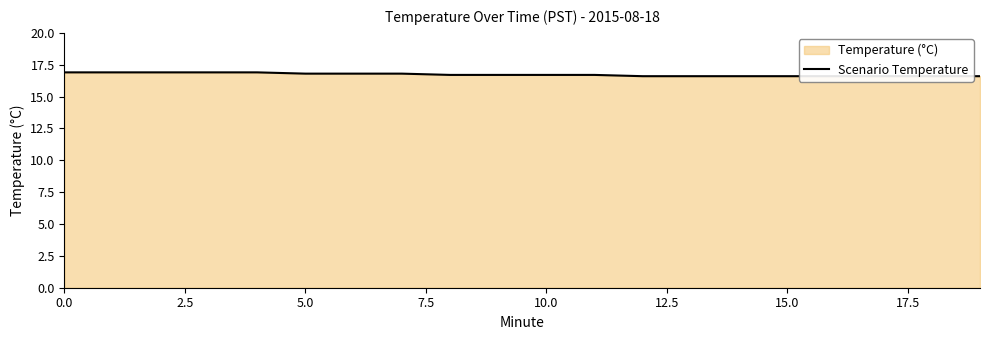

Does the chart have visible grid lines?

No